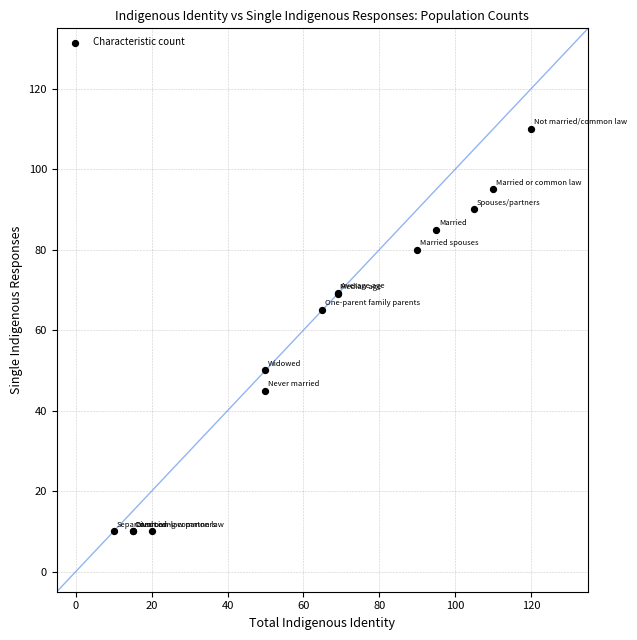

What Y value in the scatter plot is closest to 60?

65.0